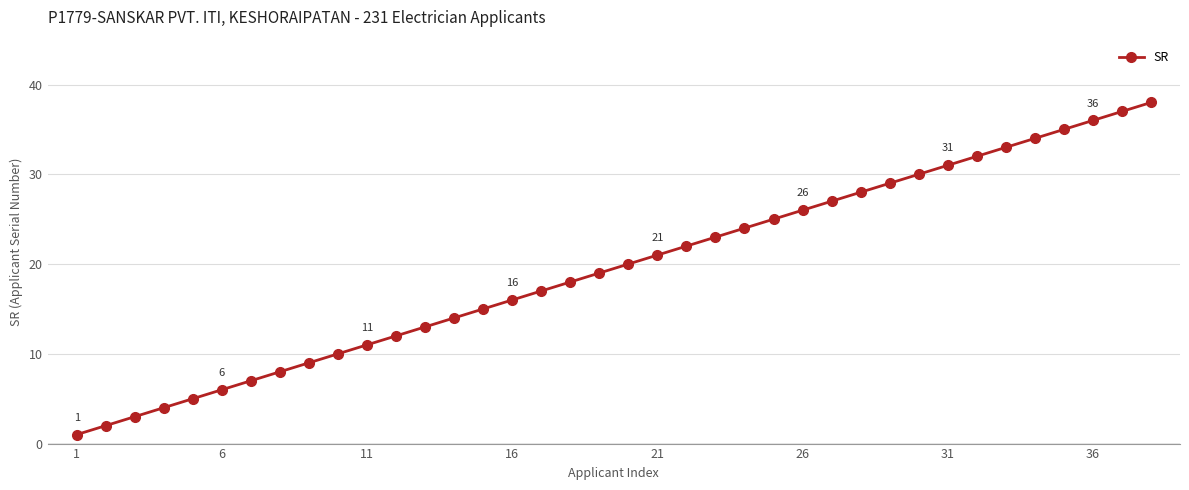

True or false: there are more than 2 points higher than both neighbors.

False